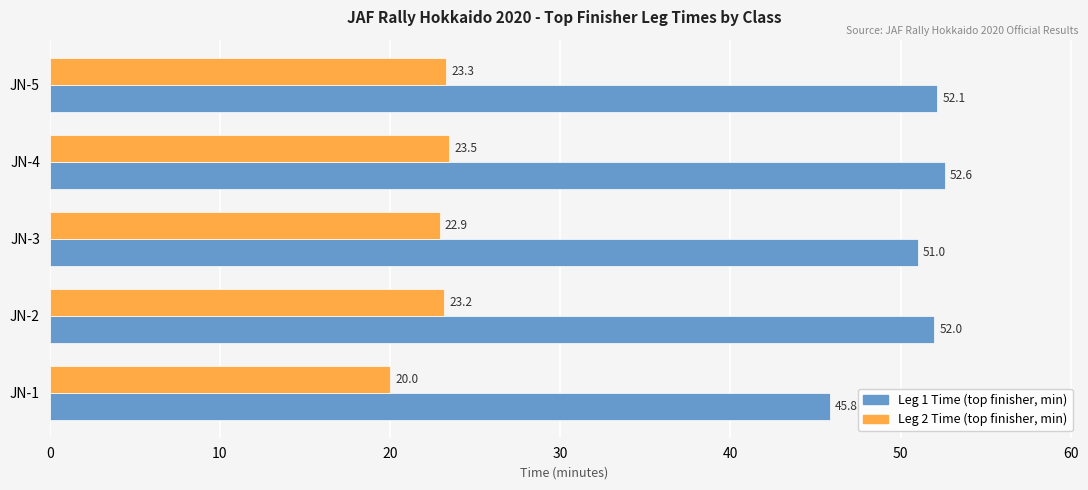

At which category is the sum across all series the highest?

JN-4